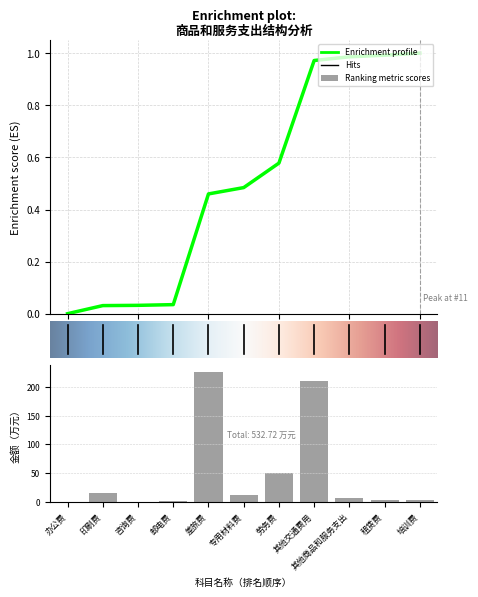

Reading left to right, transcribe all the data shown in this chart.

0.2	16.5	0.5	1.4	226.2	12.9	50.0	209.7	7.6	3.2	4.3